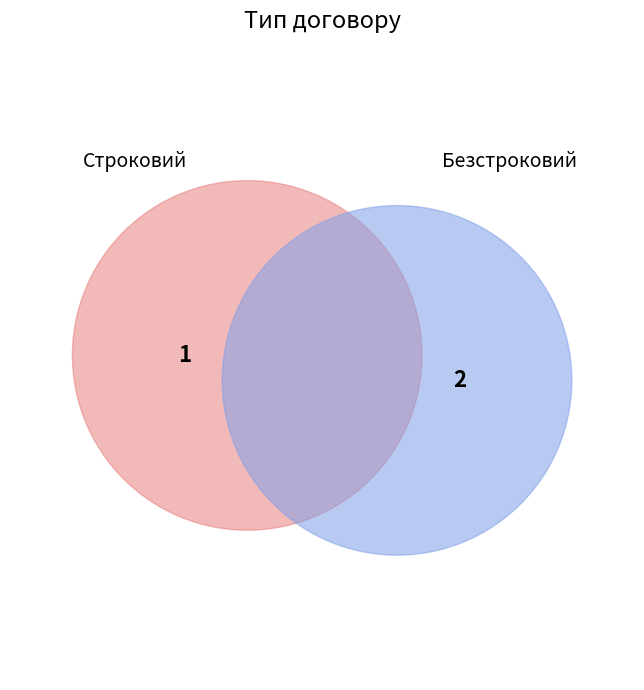

Is it true that Безстроковий is 75% of the pie?

False